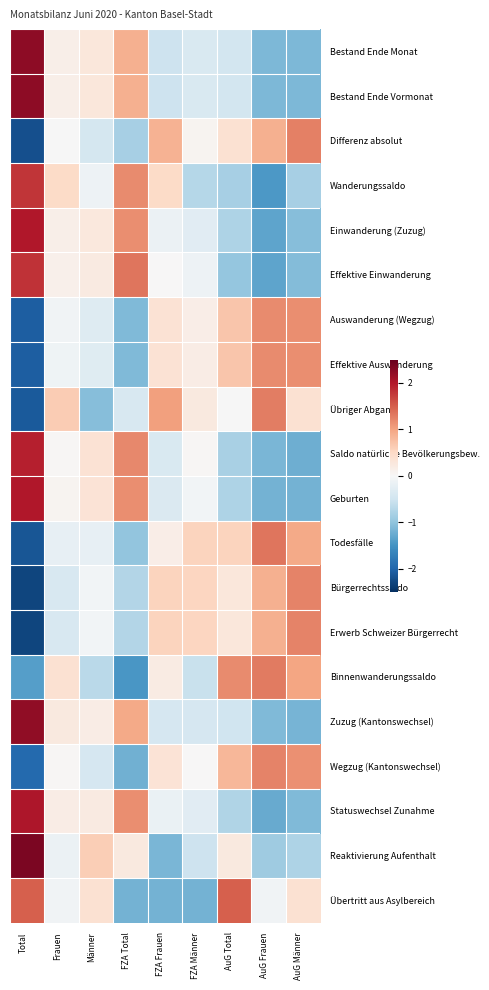

List the series in order of their peak value, lowest first.

Effektive Auswanderung, Auswanderung (Wegzug), Bürgerrechtssaldo, Erwerb Schweizer Bürgerrecht, Wegzug (Kantonswechsel), Differenz absolut, Übriger Abgang, Binnenwanderungssaldo, Todesfälle, Übertritt aus Asylbereich, Wanderungssaldo, Effektive Einwanderung, Saldo natürliche Bevölkerungsbew., Geburten, Einwanderung (Zuzug), Statuswechsel Zunahme, Zuzug (Kantonswechsel), Bestand Ende Monat, Bestand Ende Vormonat, Reaktivierung Aufenthalt